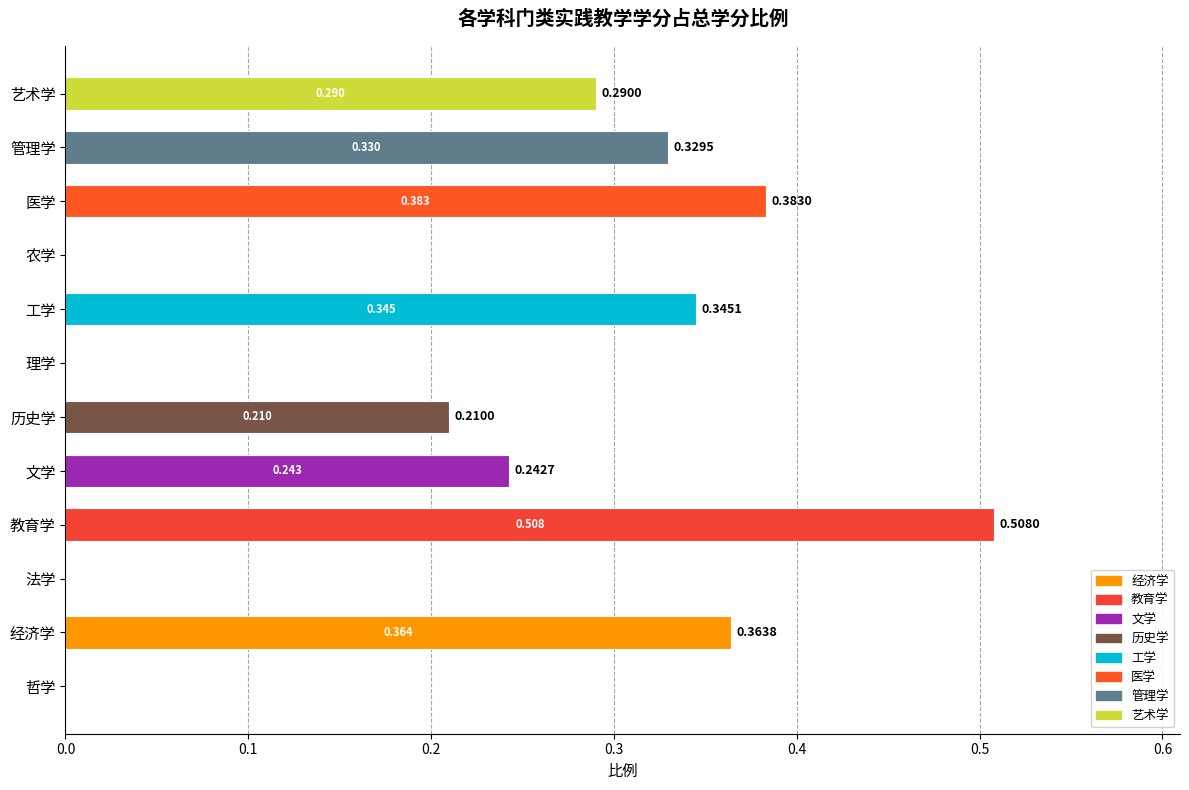

Between 法学 and 艺术学, which is larger?

艺术学